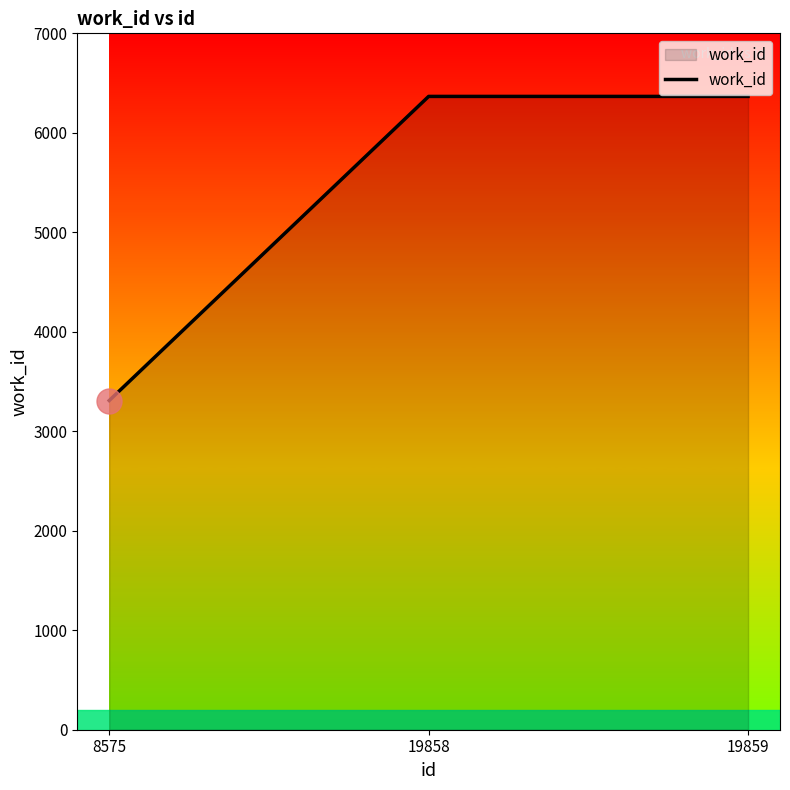

How many lines are shown in the chart?

1